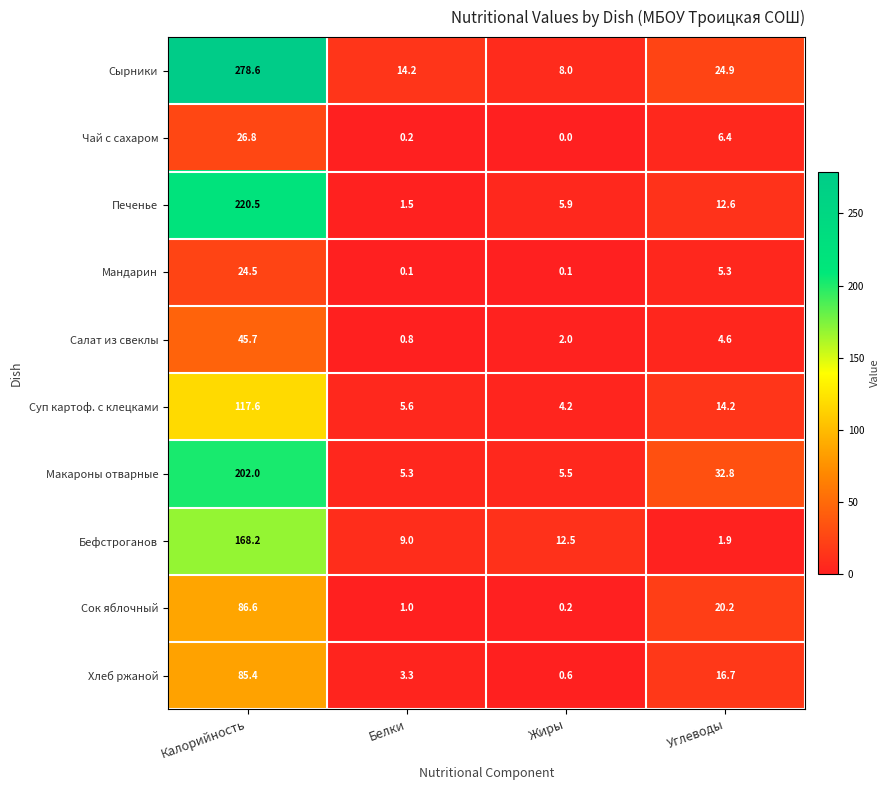

Which series has the widest spread of values?

Сырники